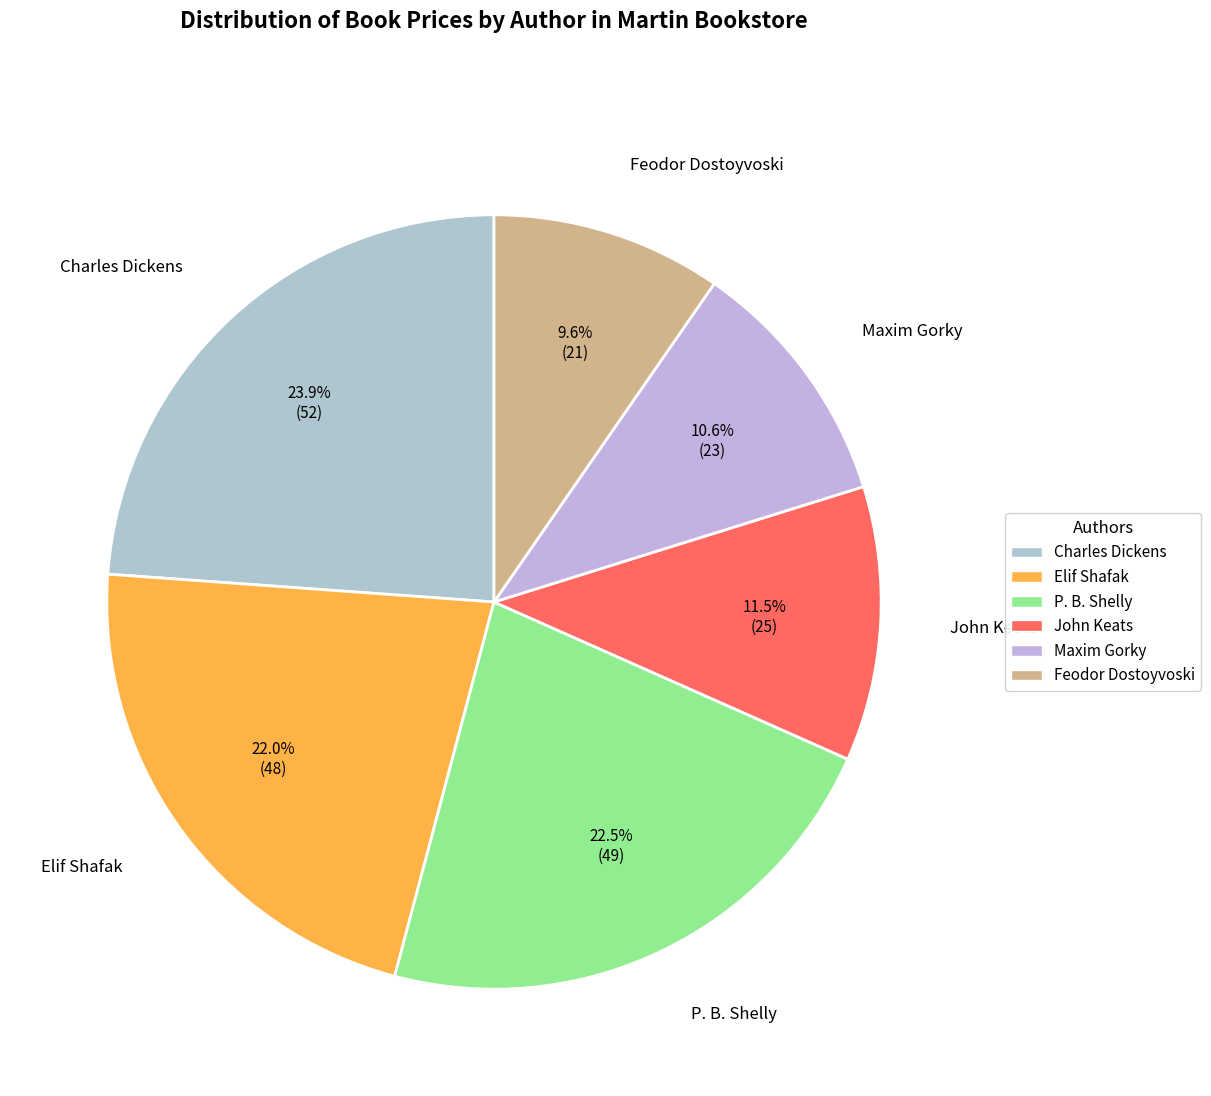

Which slice is the smallest?

Feodor Dostoyvoski